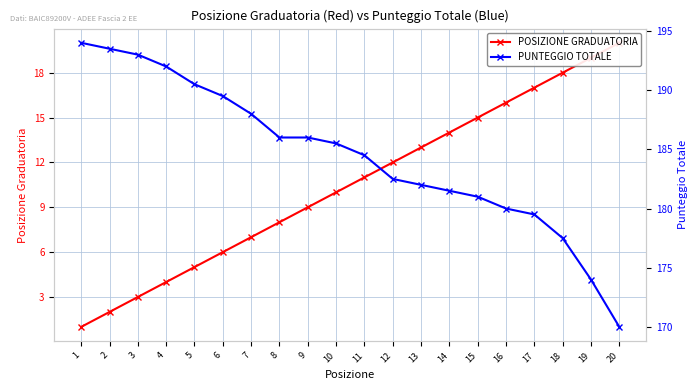

At which category does the chart reach its minimum across all series?

1